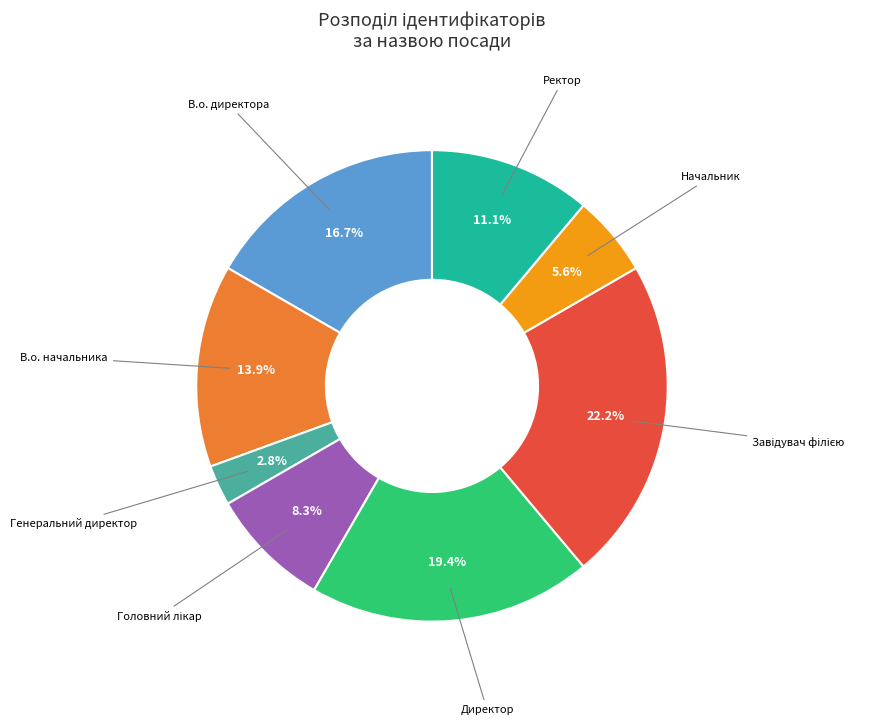

Does any single category account for the majority?

No